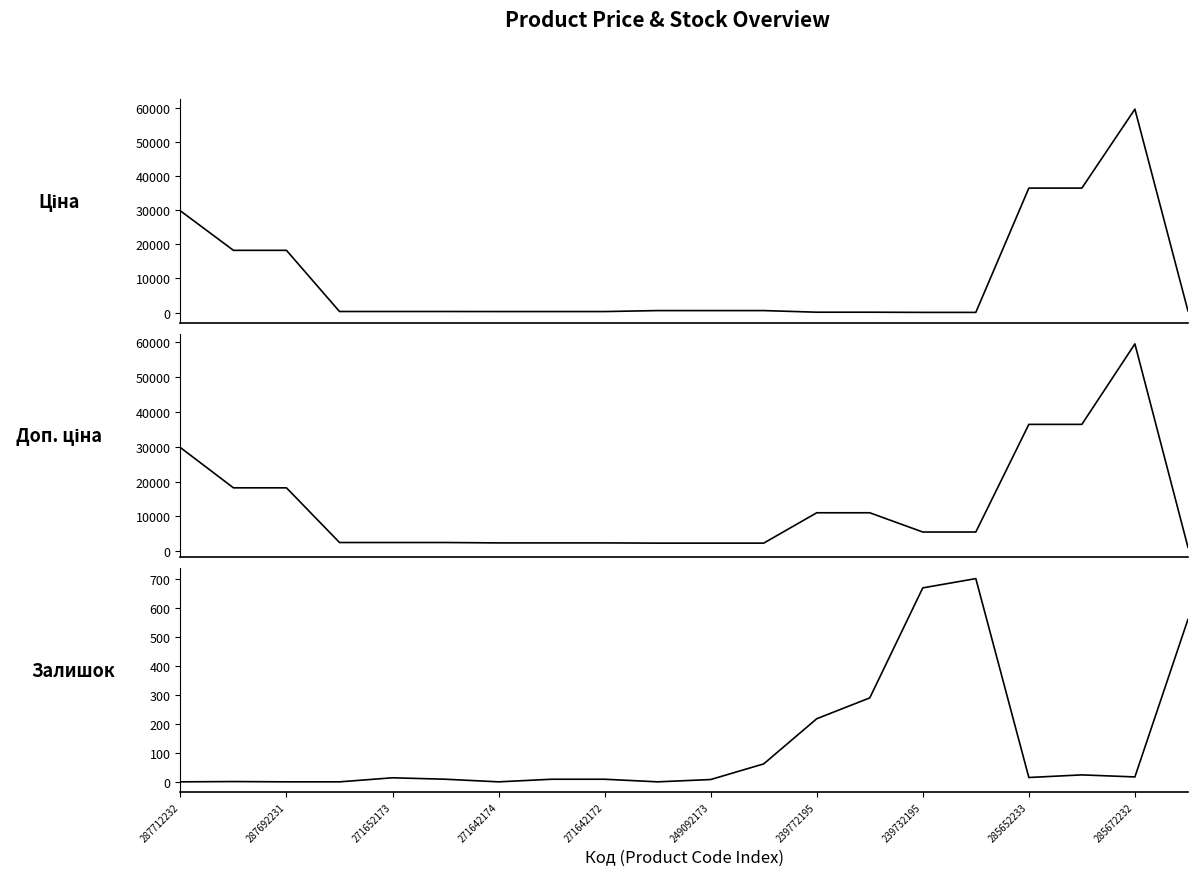

What is the sum of all Залишок values?

2609.0